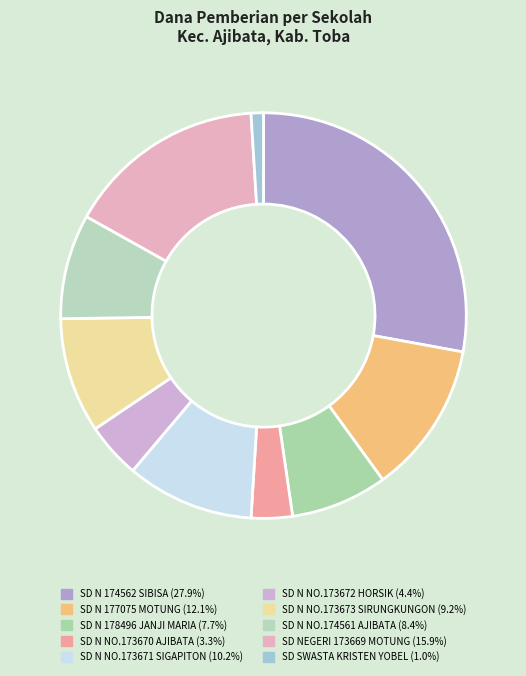

To the nearest percent, what is the difference between the SD N 178496 JANJI MARIA and SD N NO.173672 HORSIK slice percentages?

3%